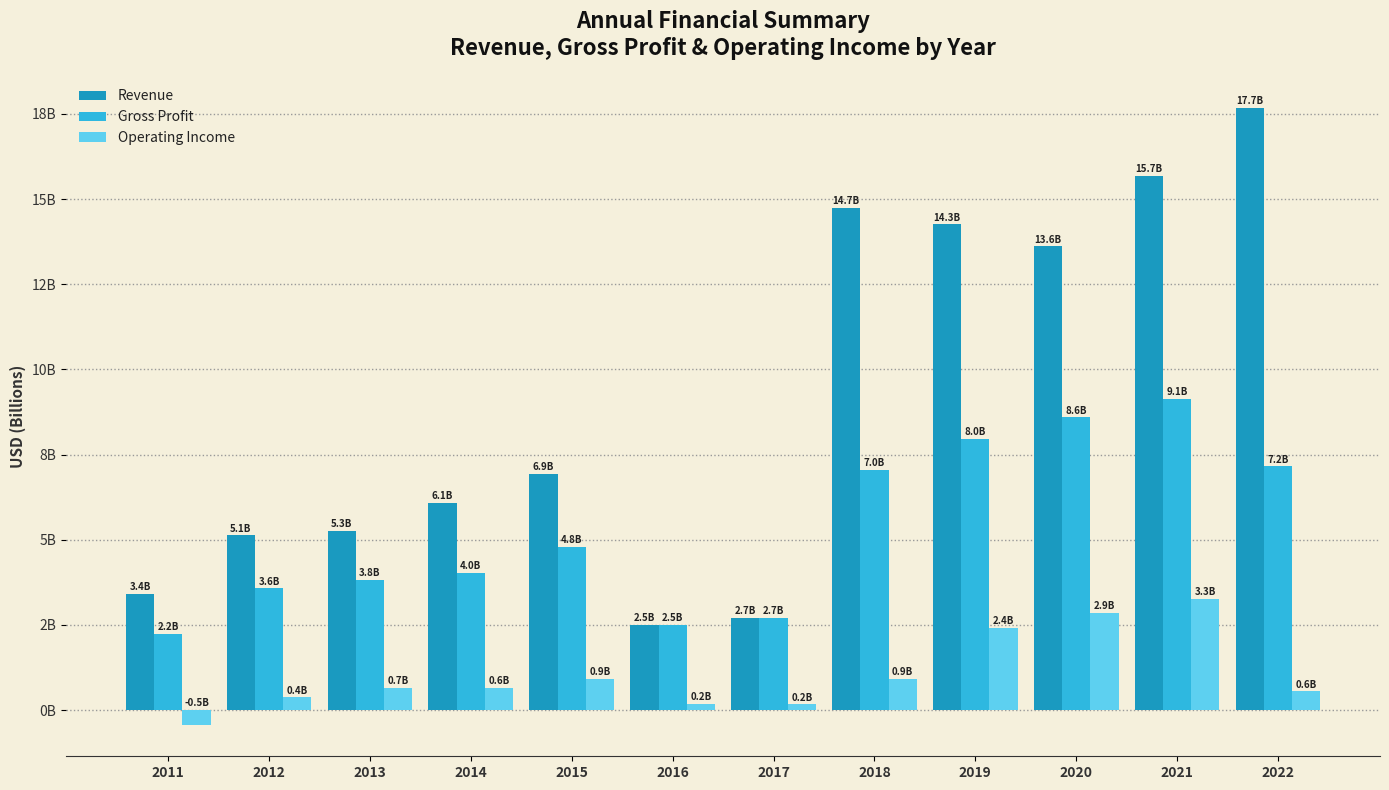

At 2021, list the series in order from smallest to largest.

Operating Income, Gross Profit, Revenue